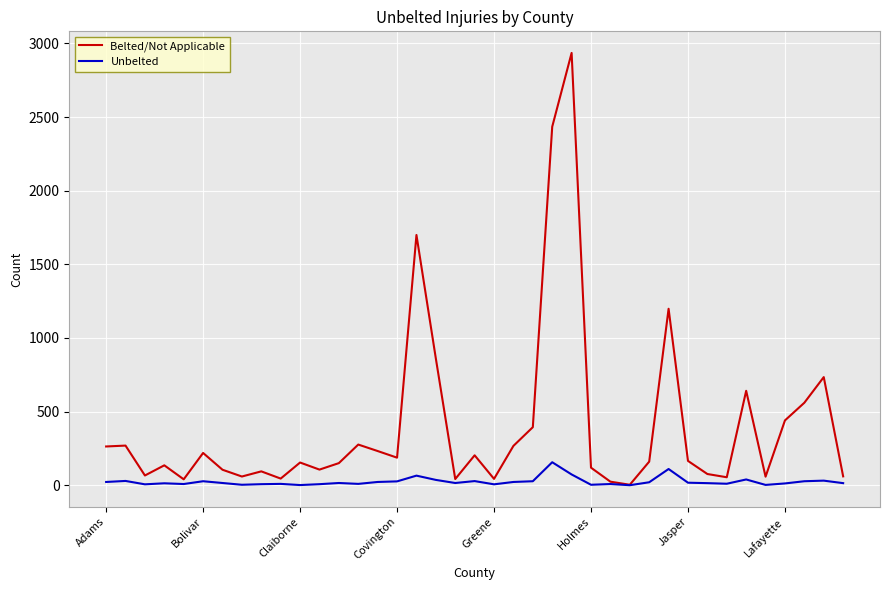

What is the greatest value displayed?

2935